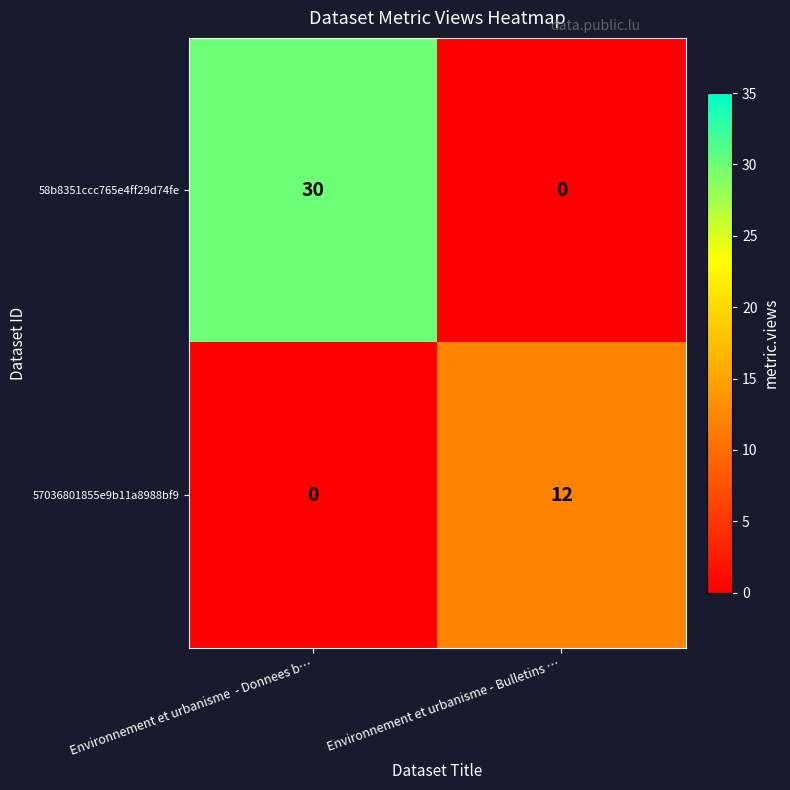

How many categories are shown in the chart?

2